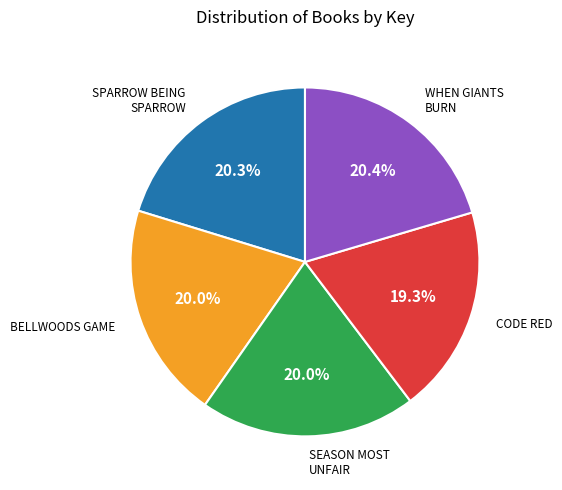

Does any single category account for the majority?

No